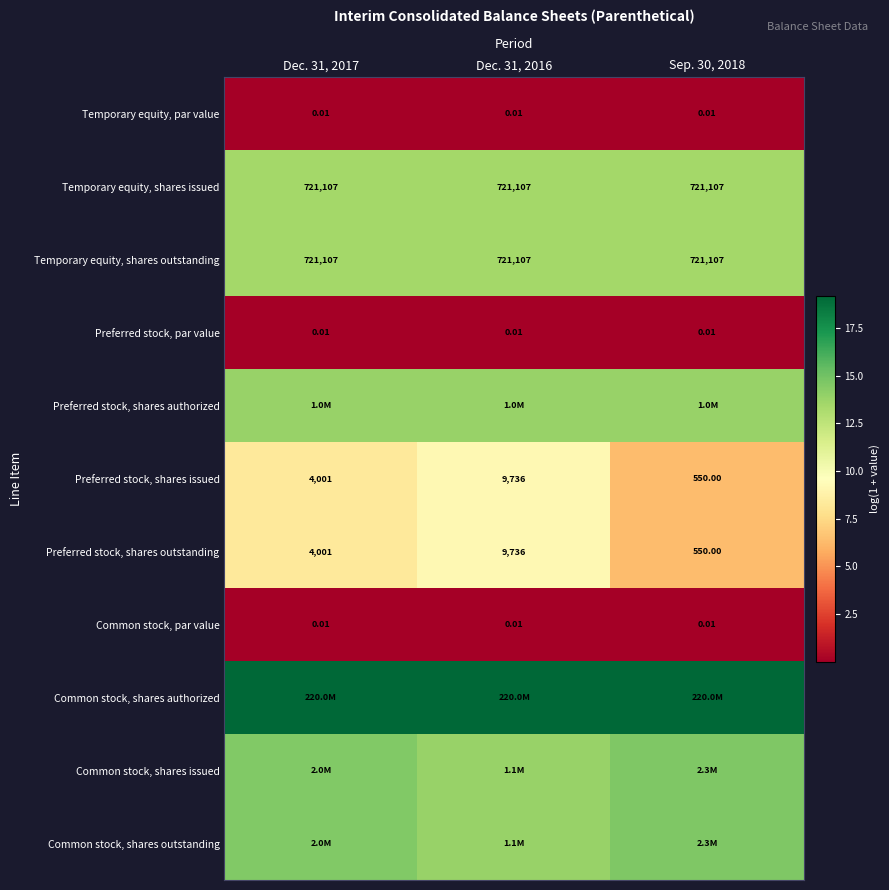

What is the greatest value displayed?

19.2